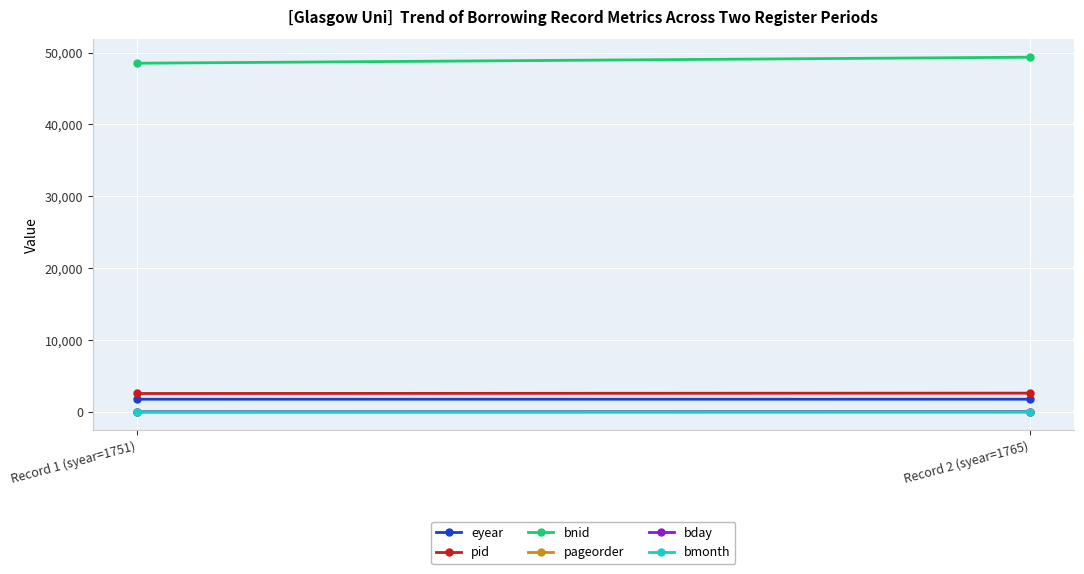

What is the value of the bmonth point at the 2nd from the left?

4